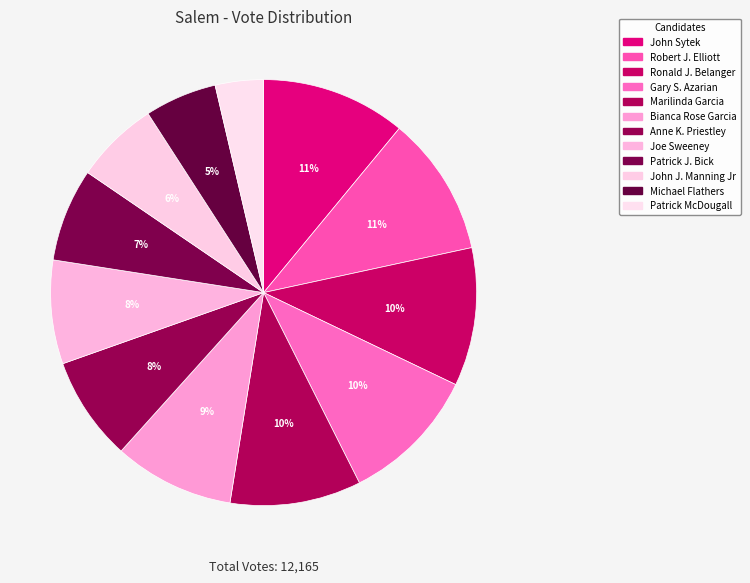

What percentage is the Joe Sweeney slice, to the nearest percent?

8%